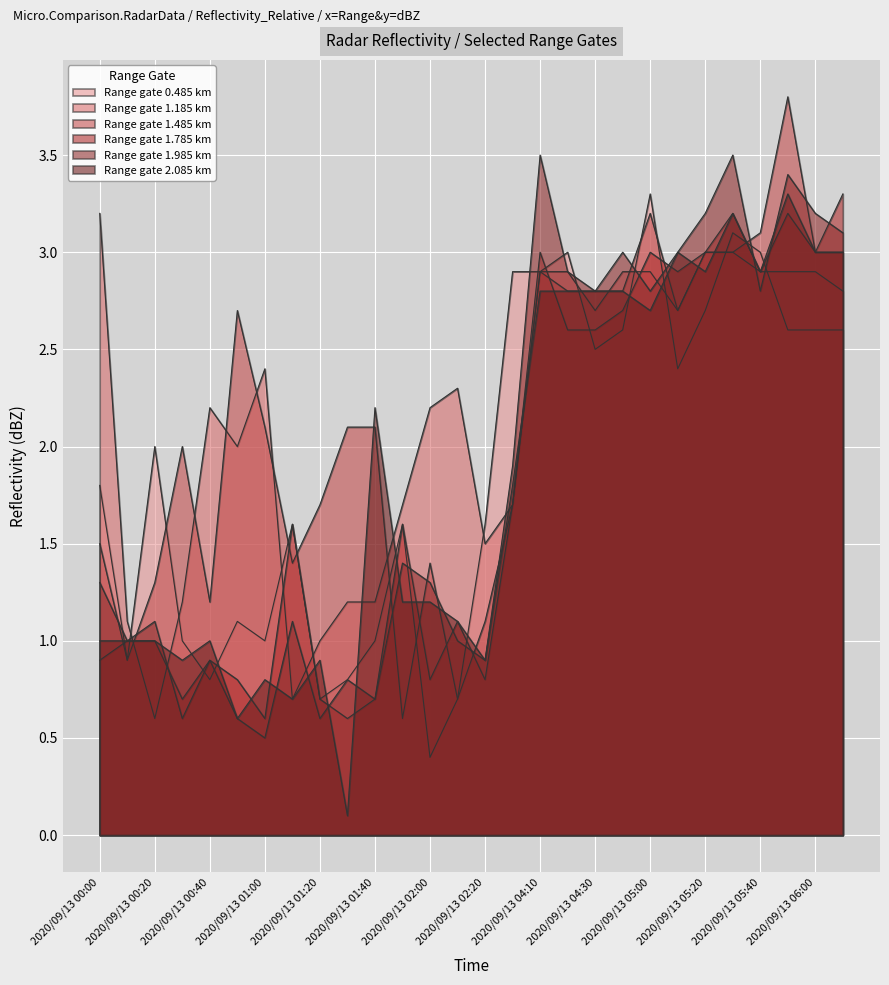

At which category is the sum across all series the highest?

2020/09/13 05:50